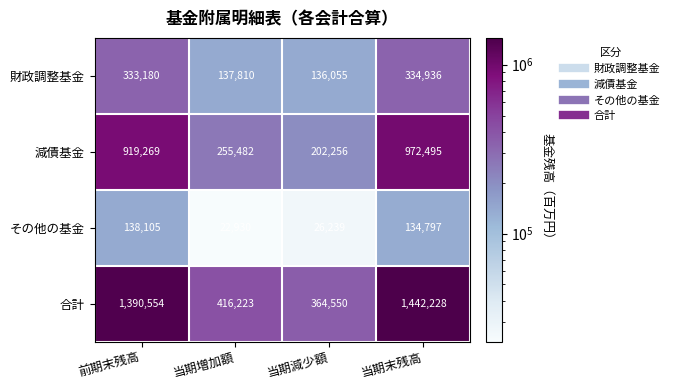

What is the sum of the 合計 values at 前期末残高 and 当期増加額?

1806777